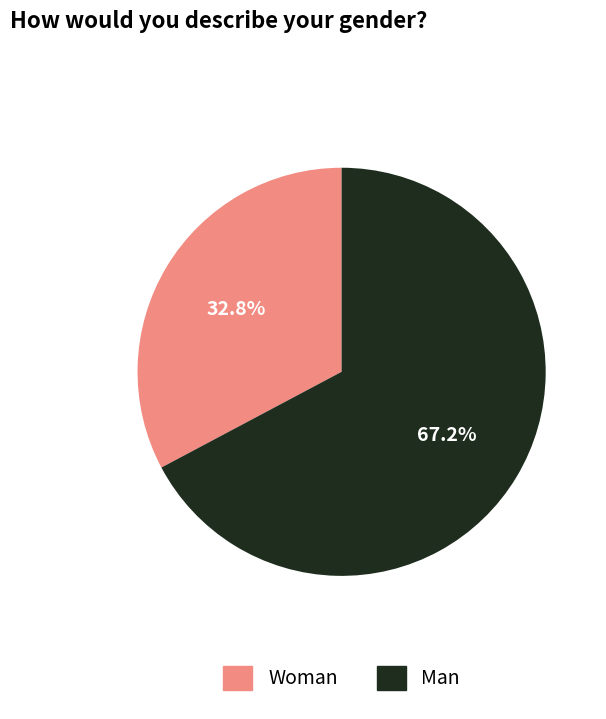

Is there a majority slice in this chart?

Yes